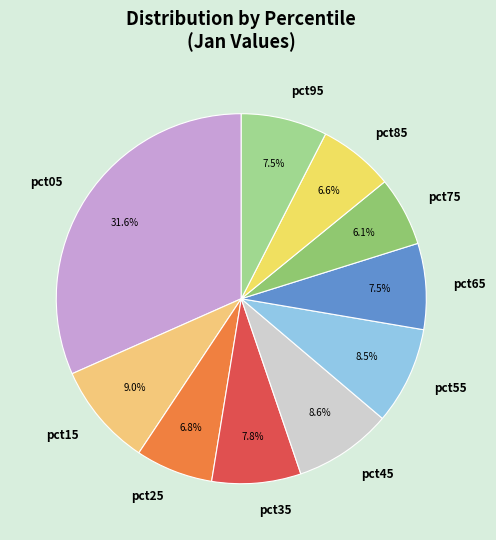

To the nearest percent, what is the difference between the largest and smallest slice percentages?

26%